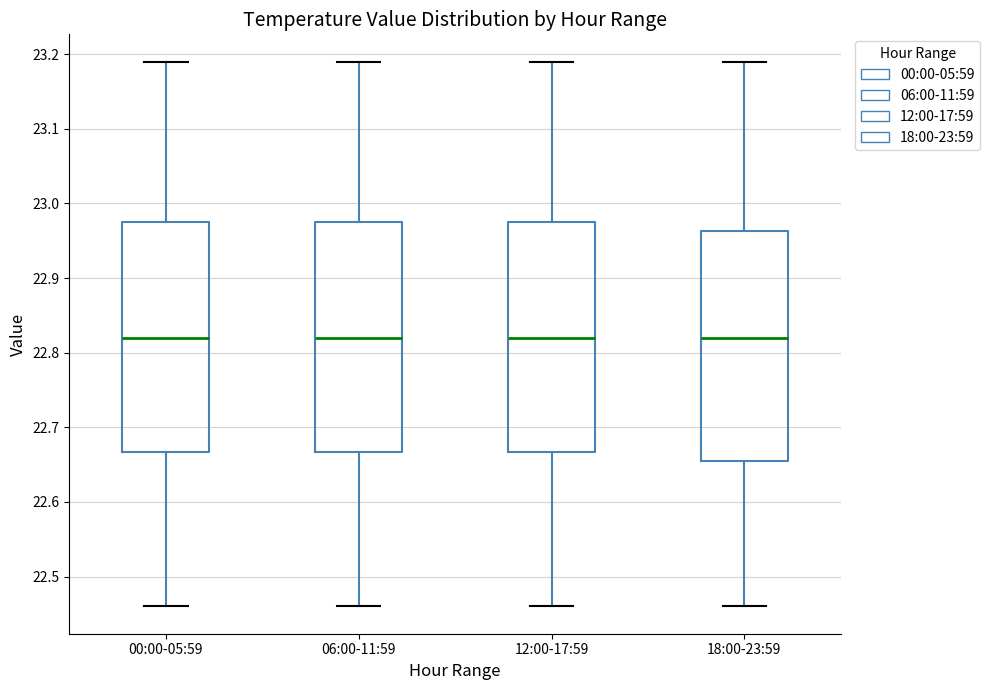

Reading left to right, transcribe this box plot: for each box, give where its median line is, the range the box spans, and where its two whiskers end, as read against the y-axis. The values are not printed on the chart, so give them approximately, as read against the axis.

00:00-05:59: median 22.82, box 22.67 to 22.98, whiskers 22.46 to 23.19
06:00-11:59: median 22.82, box 22.67 to 22.98, whiskers 22.46 to 23.19
12:00-17:59: median 22.82, box 22.67 to 22.98, whiskers 22.46 to 23.19
18:00-23:59: median 22.82, box 22.66 to 22.96, whiskers 22.46 to 23.19